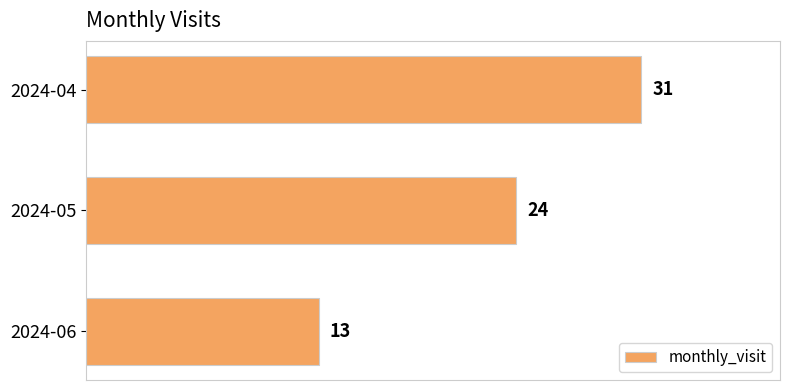

What is the minimum value shown in the chart?

13